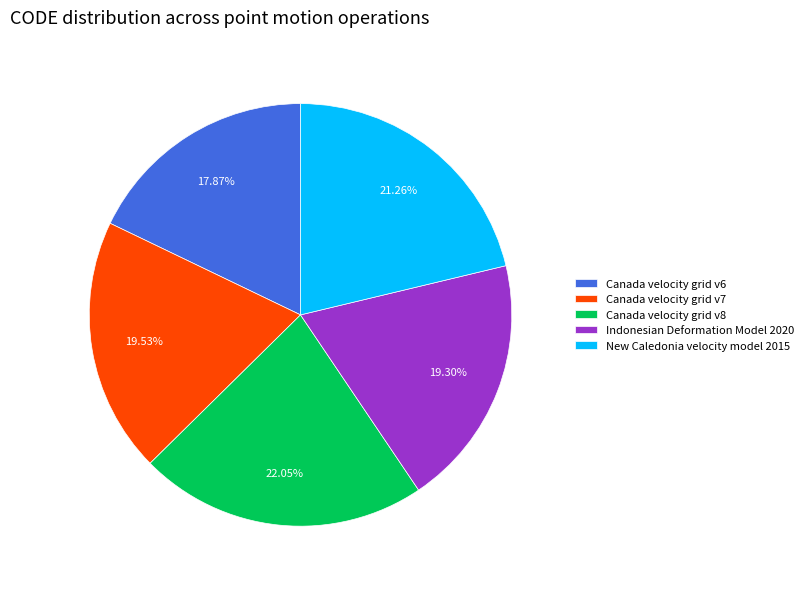

Is it true that Indonesian Deformation Model 2020 is 19% of the pie?

True